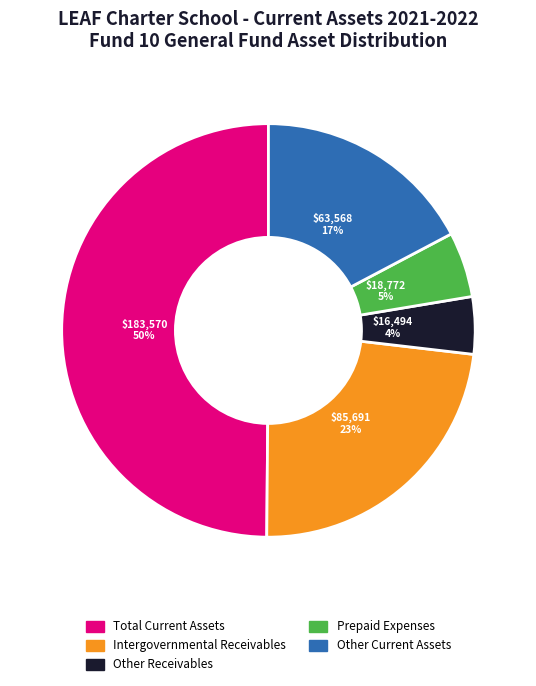

Approximately how many times larger is the value at Prepaid Expenses compared to Intergovernmental Receivables?

0.2